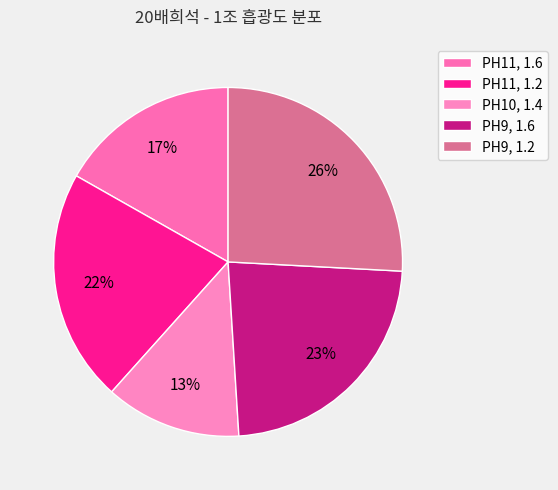

Count the number of slices in the pie.

5